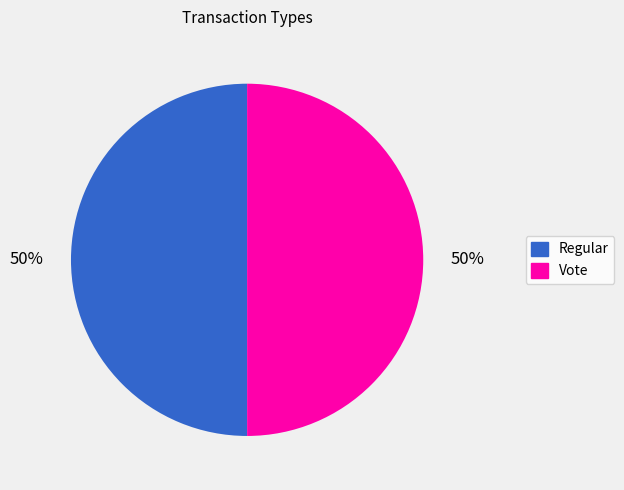

Count the number of slices in the pie.

2